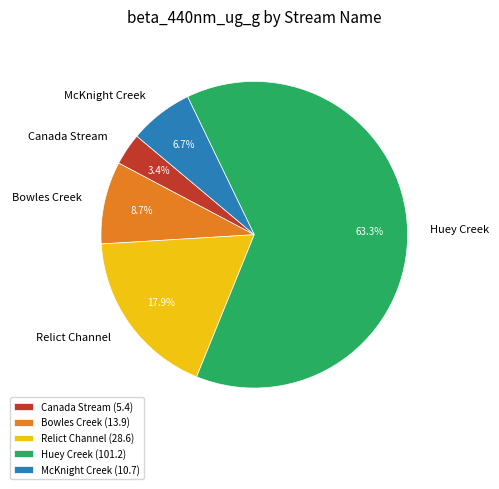

What is the ratio of the value at Bowles Creek to the value at Relict Channel?

0.5